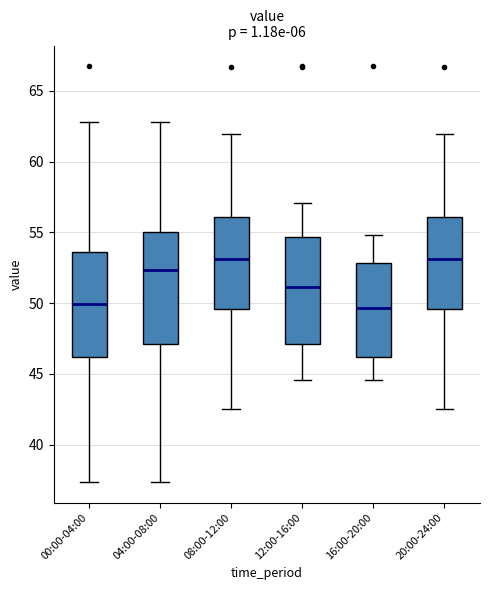

Reading left to right, read every box against the y-axis: the position of its median line, the range the box covers, and the ends of its whiskers. The values are not printed on the chart, so give them approximately, as read against the axis.

00:00-04:00: median 50.0, box 46.0 to 53.5, whiskers 37.5 to 63.0
04:00-08:00: median 52.5, box 47.0 to 55.0, whiskers 37.5 to 63.0
08:00-12:00: median 53.0, box 49.5 to 56.0, whiskers 42.5 to 62.0
12:00-16:00: median 51.0, box 47.0 to 54.5, whiskers 44.5 to 57.0
16:00-20:00: median 49.5, box 46.0 to 53.0, whiskers 44.5 to 55.0
20:00-24:00: median 53.0, box 49.5 to 56.0, whiskers 42.5 to 62.0